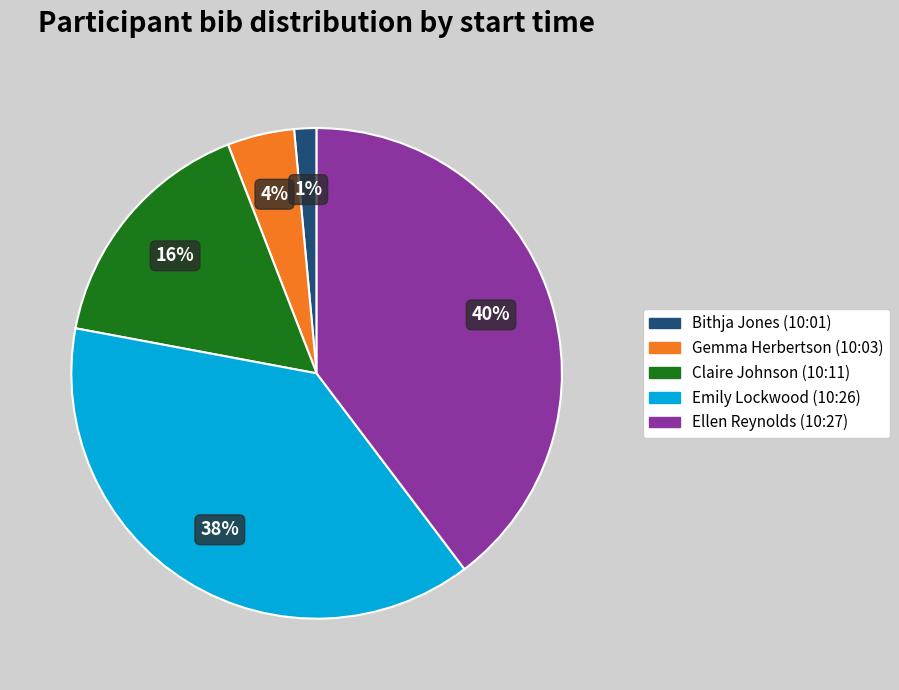

Combined, do Ellen Reynolds (10:27) and Gemma Herbertson (10:03) account for over 50%?

No